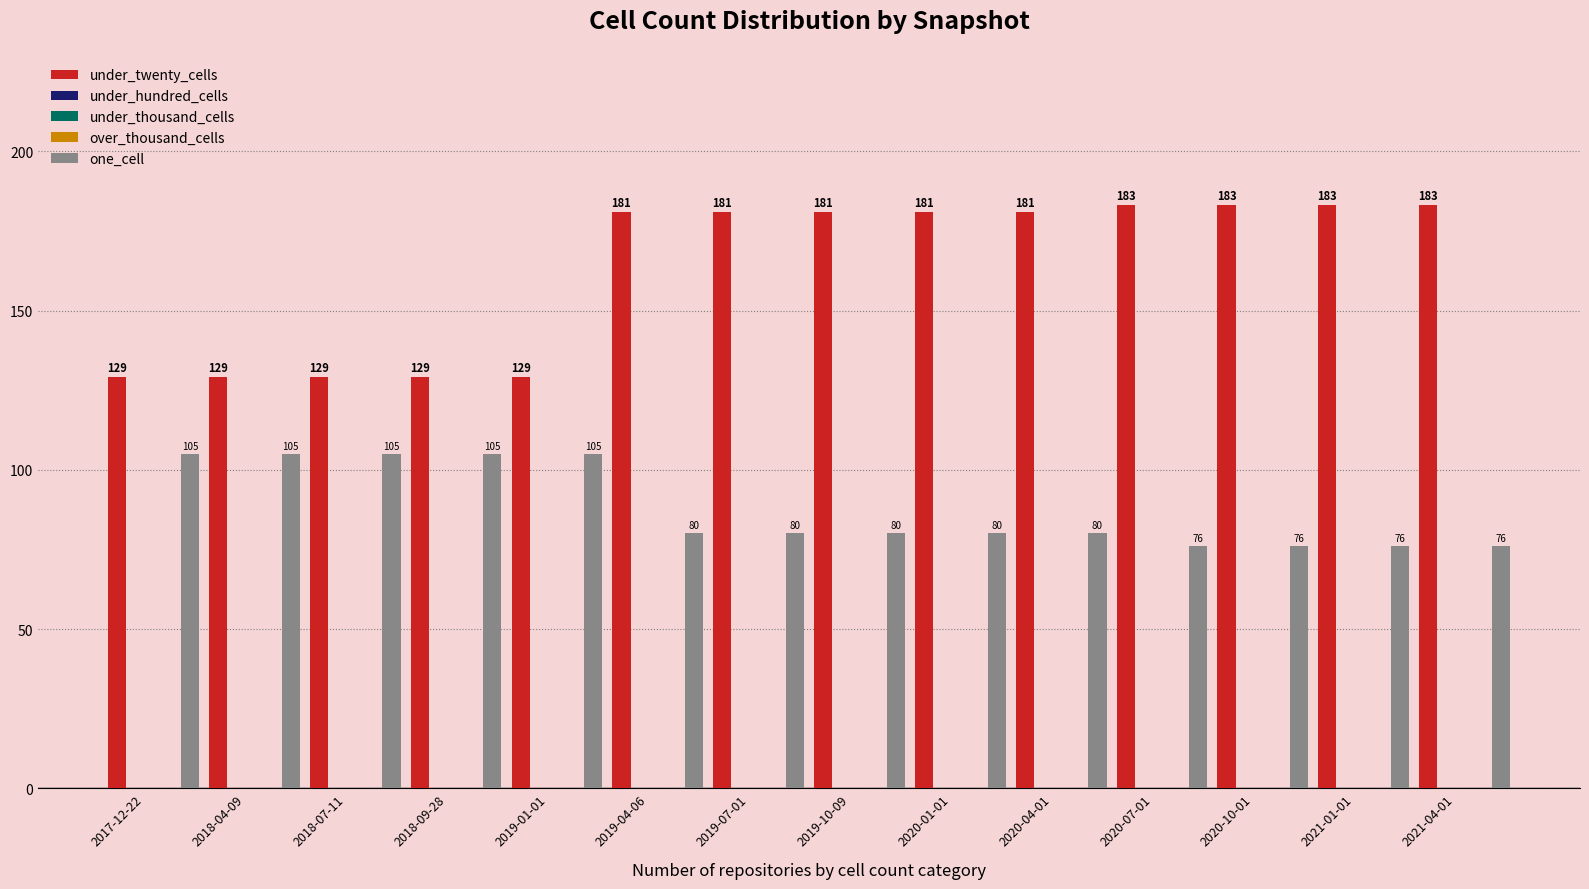

At which label does under_twenty_cells first exceed 181?

2020-07-01